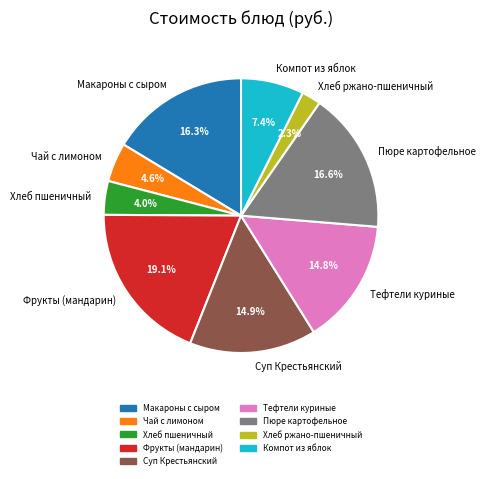

To the nearest percent, what portion does Хлеб ржано-пшеничный represent?

2%